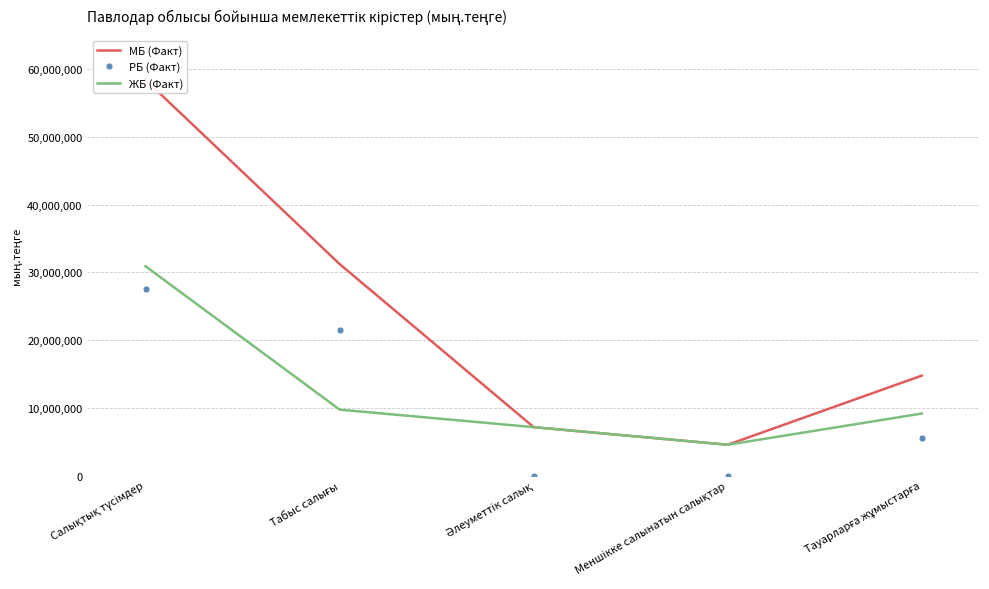

Reading left to right, what are all the values shown in this chart?

МБ (Факт): 58381139	31217917	7165092	4571412	14766886
РБ (Факт): 27487215	21466808	0	0	5592982
ЖБ (Факт): 30893924	9751109	7165092	4571412	9173904